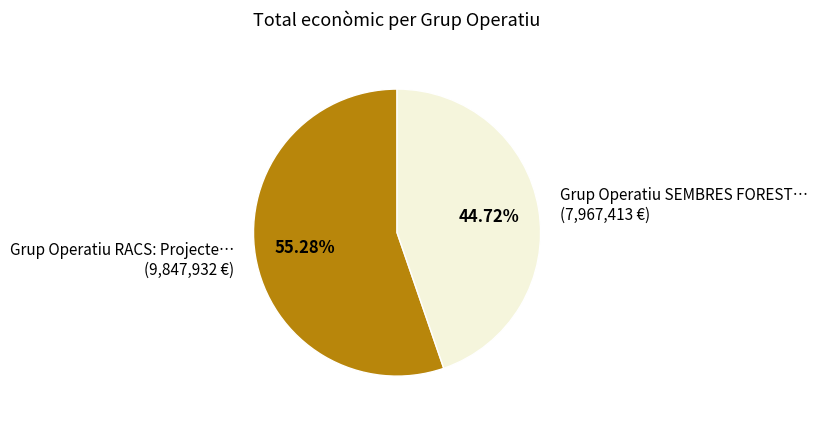

Which slice is the largest?

Grup Operatiu RACS: Projecte… (9,847,932 €)